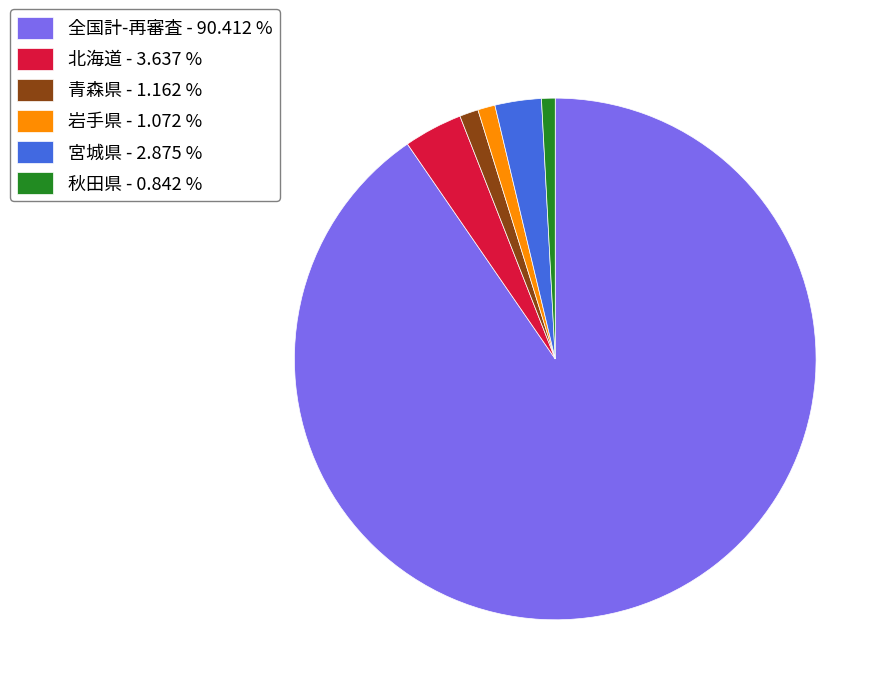

What is the majority slice?

全国計-再審査 - 90.412 %